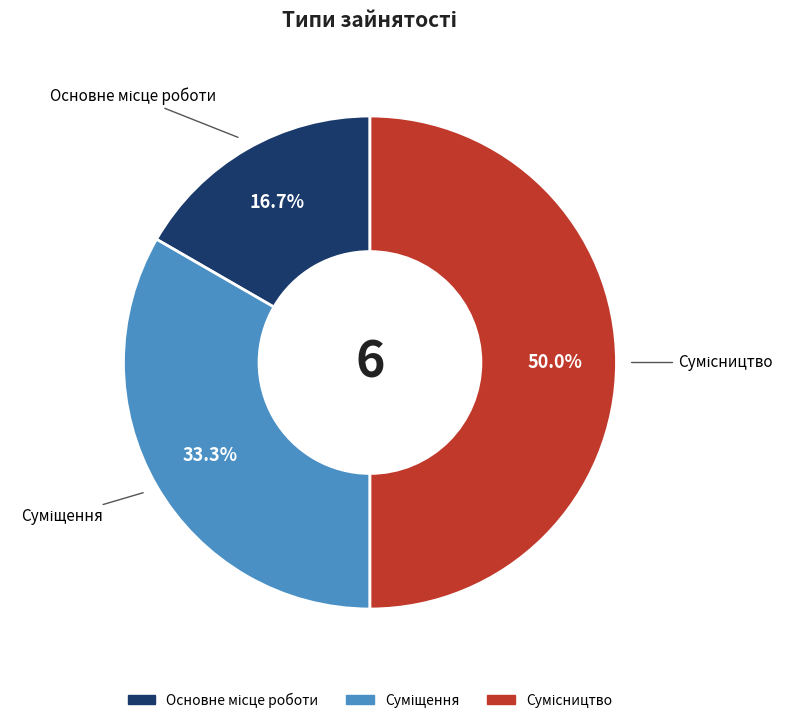

To the nearest percent, what is the average slice percentage?

33%